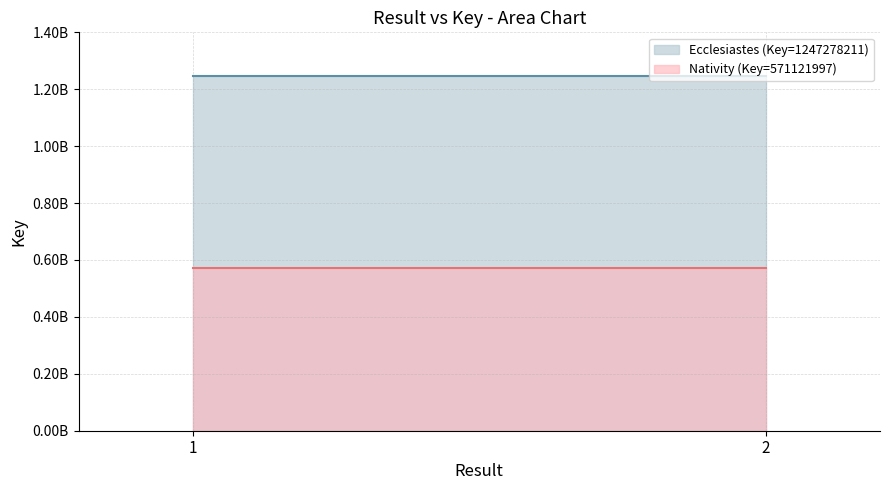

Reading right to left, transcribe all the data shown in this chart.

571121997	571121997	1247278211	1247278211